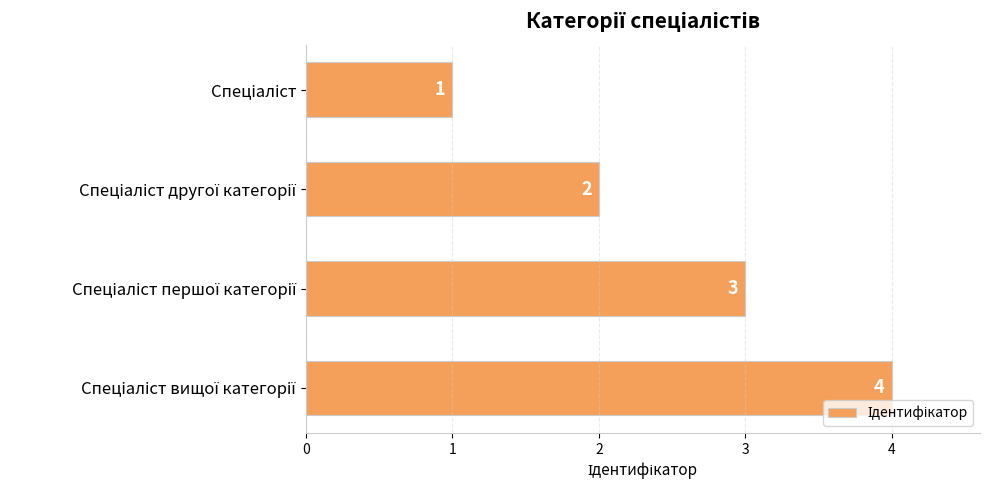

What is the value of the 3rd bar from the top?

3